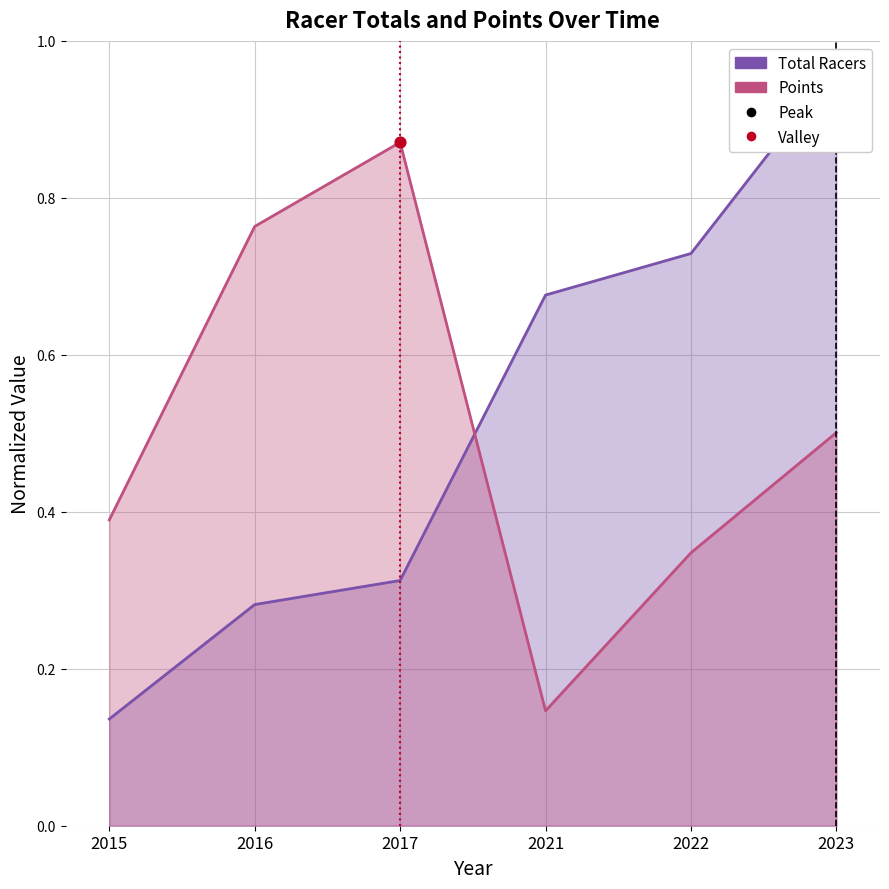

Which series has the largest Y range (max minus min)?

Total Racers